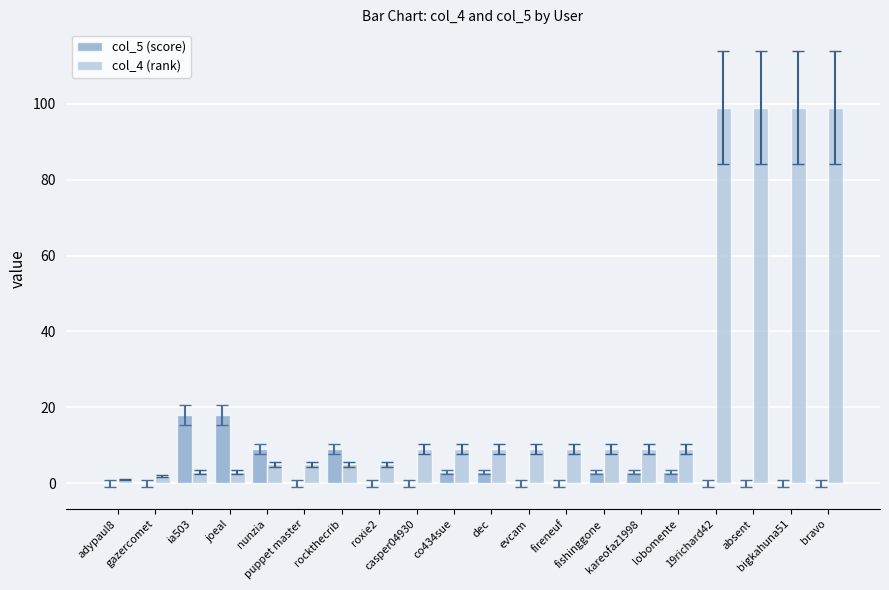

How many categories are shown in the chart?

20